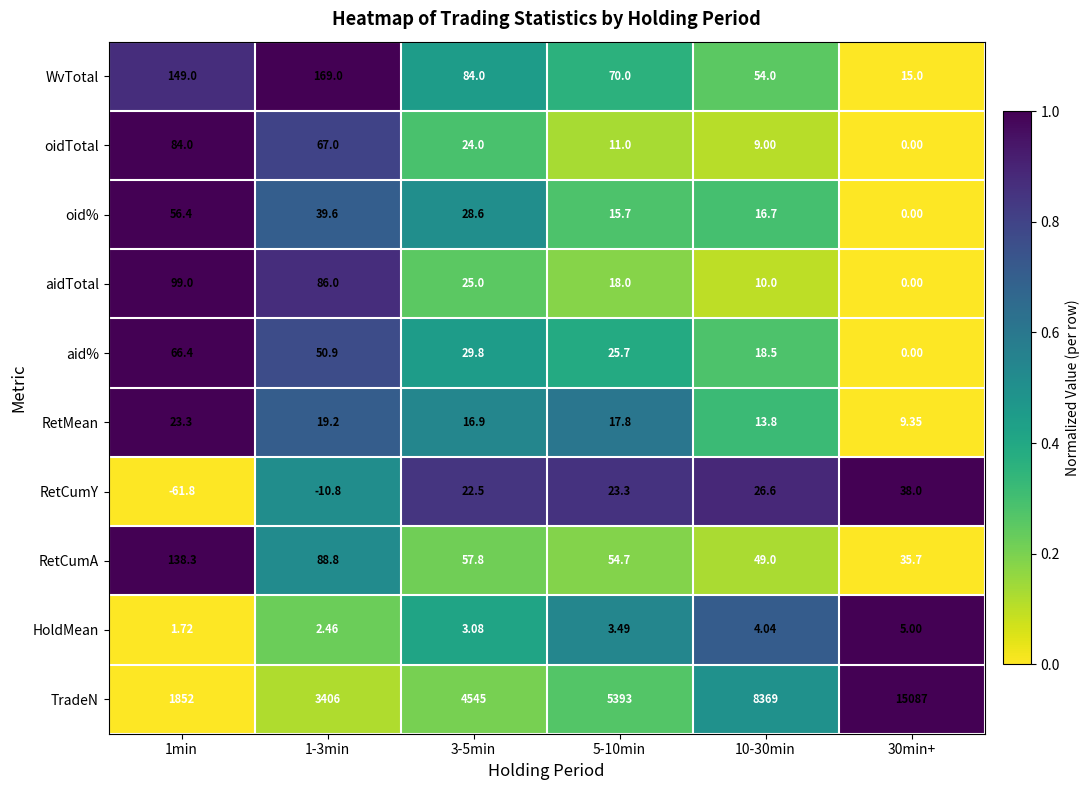

Between 1min and 10-30min, which series saw the biggest shift?

TradeN